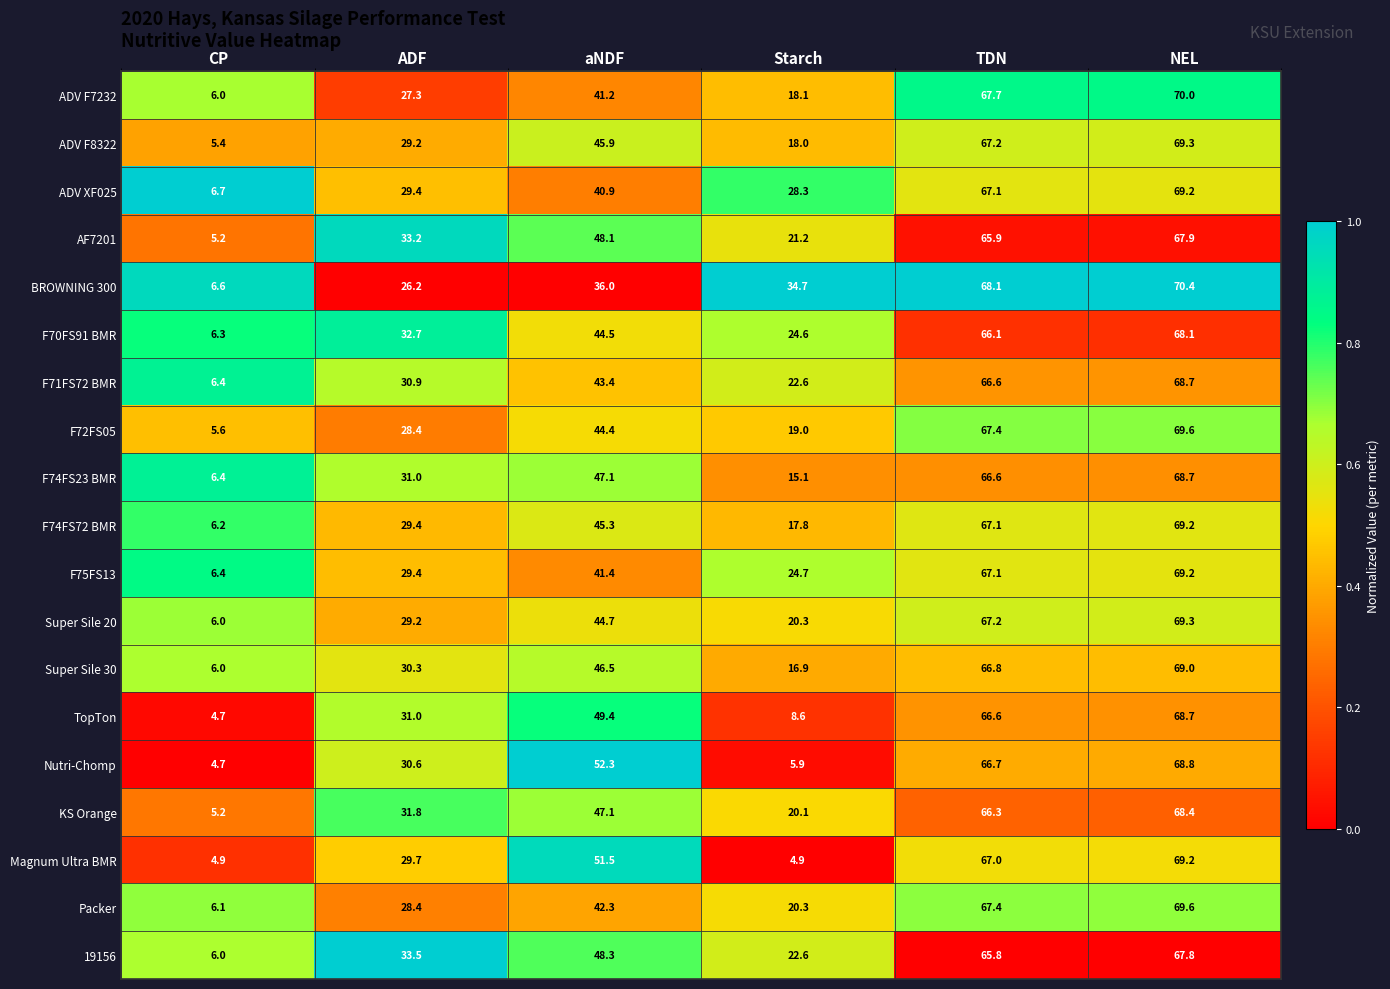

What is the average value of the F72FS05 series?

39.1